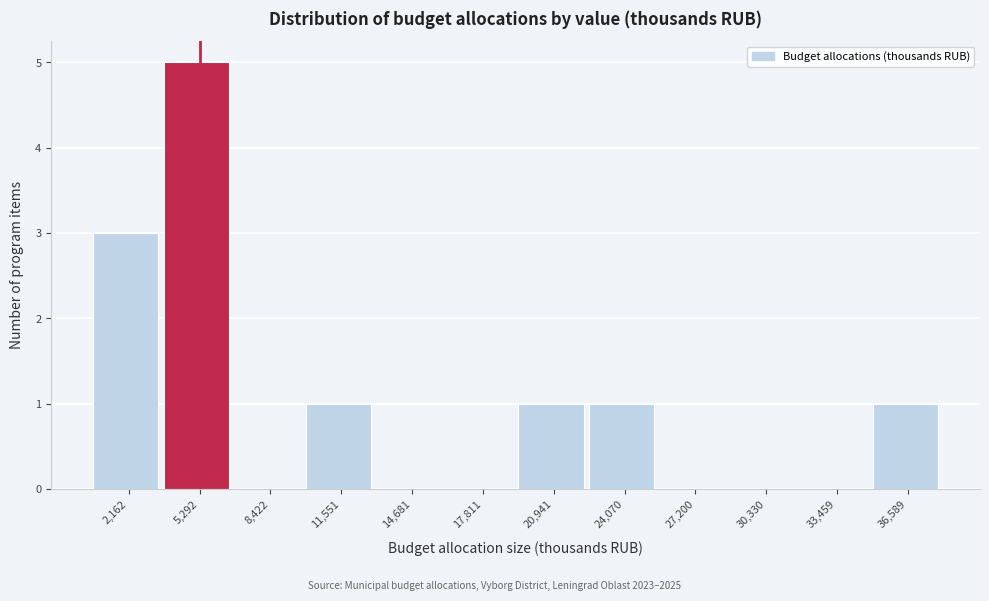

Reading right to left, extract all data points from this chart.

36,589=1	33,459=0	30,330=0	27,200=0	24,070=1	20,941=1	17,811=0	14,681=0	11,551=1	8,422=0	5,292=5	2,162=3